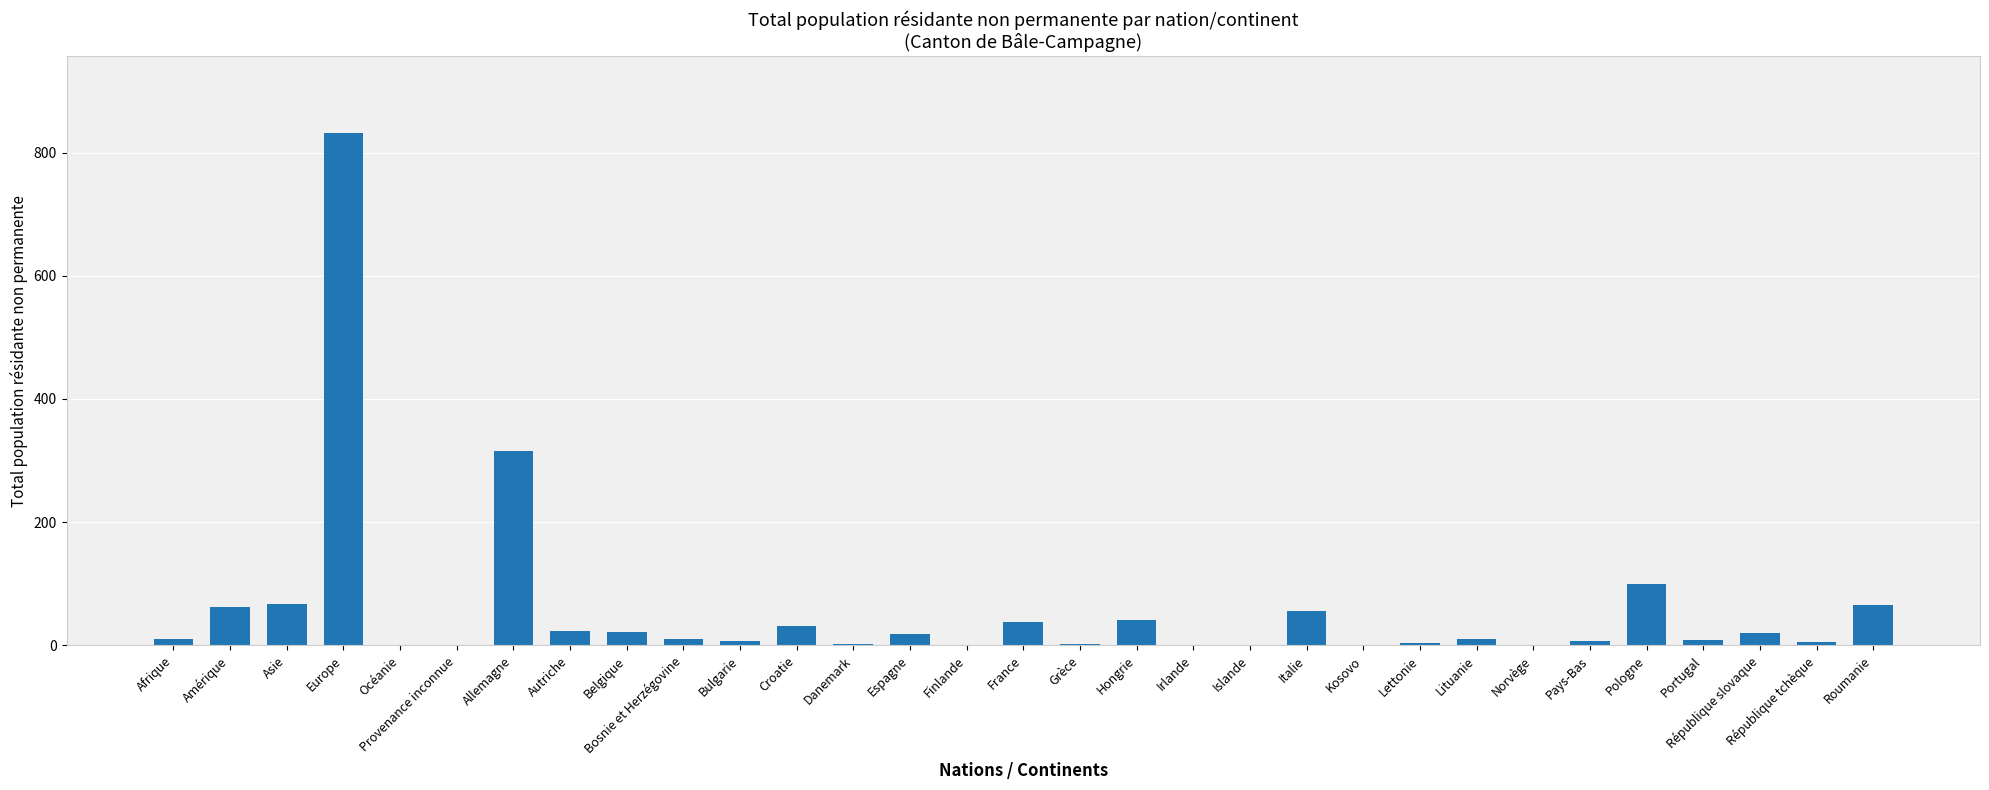

What is the greatest value displayed?

832